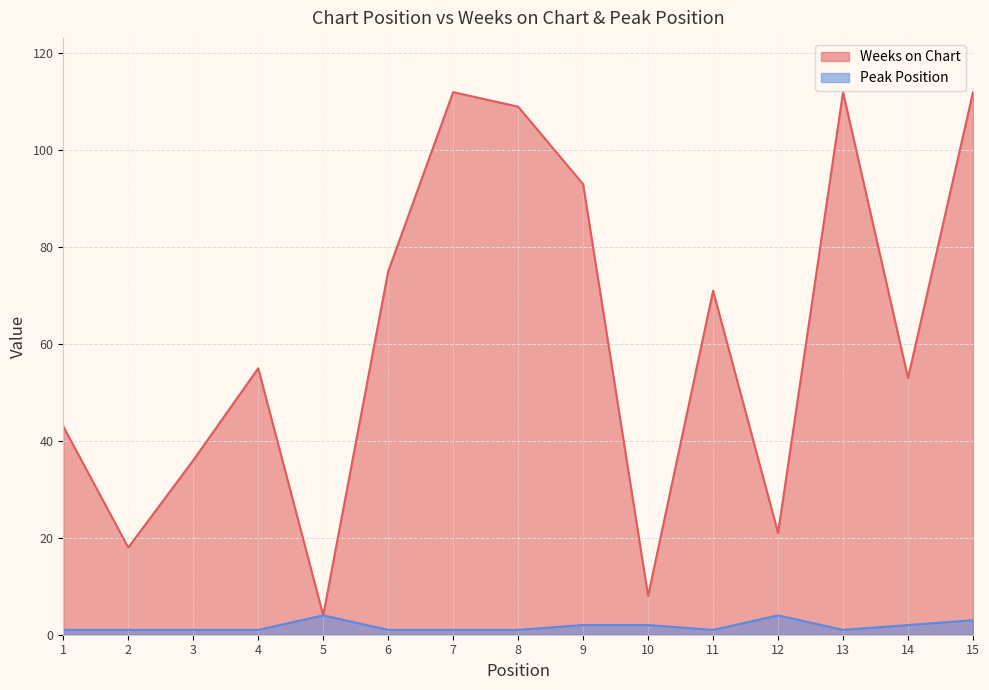

How many interior local valleys does the Weeks on Chart series have?

5